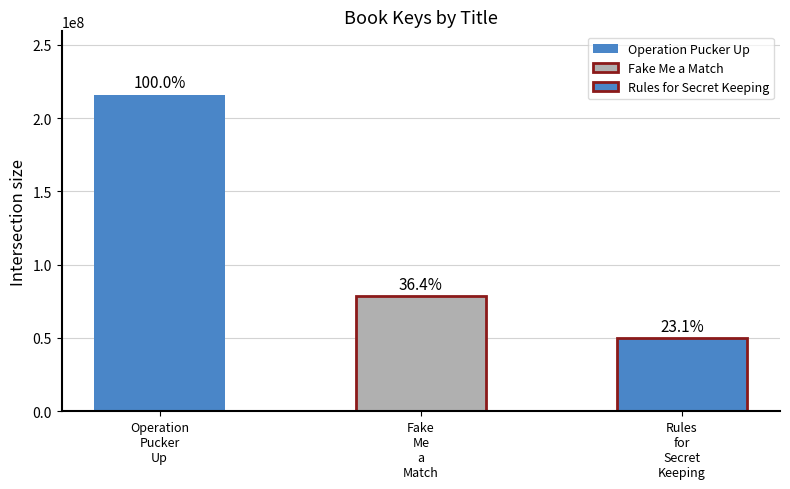

List the labels in order of value, smallest first.

Rules for Secret Keeping, Fake Me a Match, Operation Pucker Up